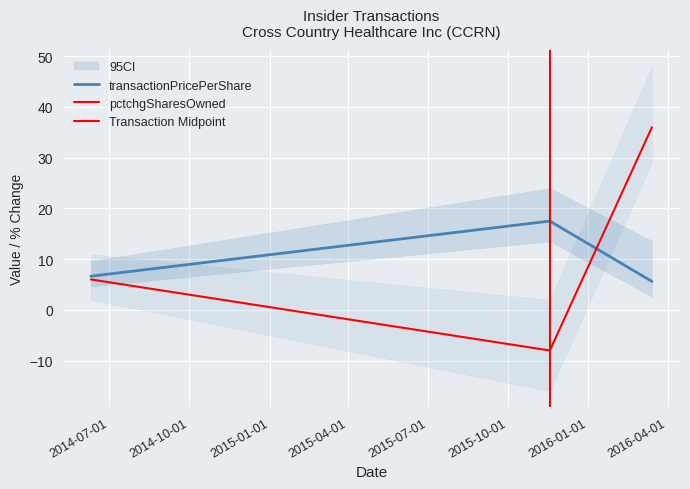

Reading right to left, transcribe all the data shown in this chart.

transactionPricePerShare: 5.6	17.5	6.6
pctchgSharesOwned: 36.0	-8.0	6.0